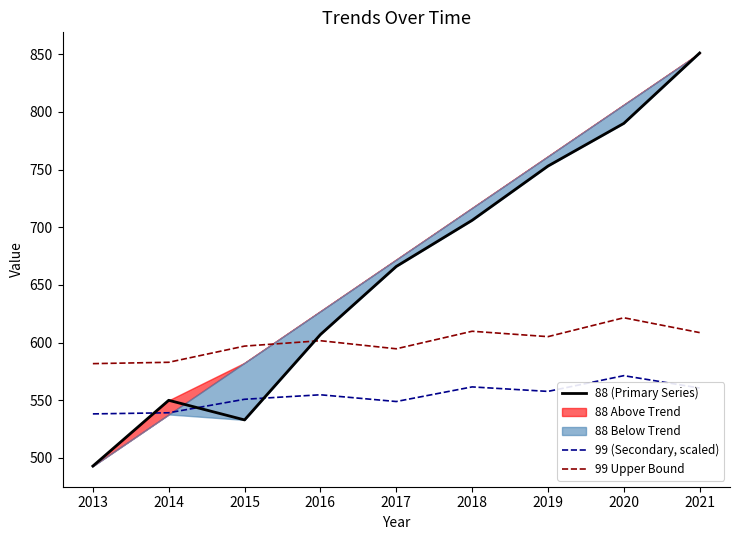

What value does the 99 Upper Bound series have at 2014?

582.9